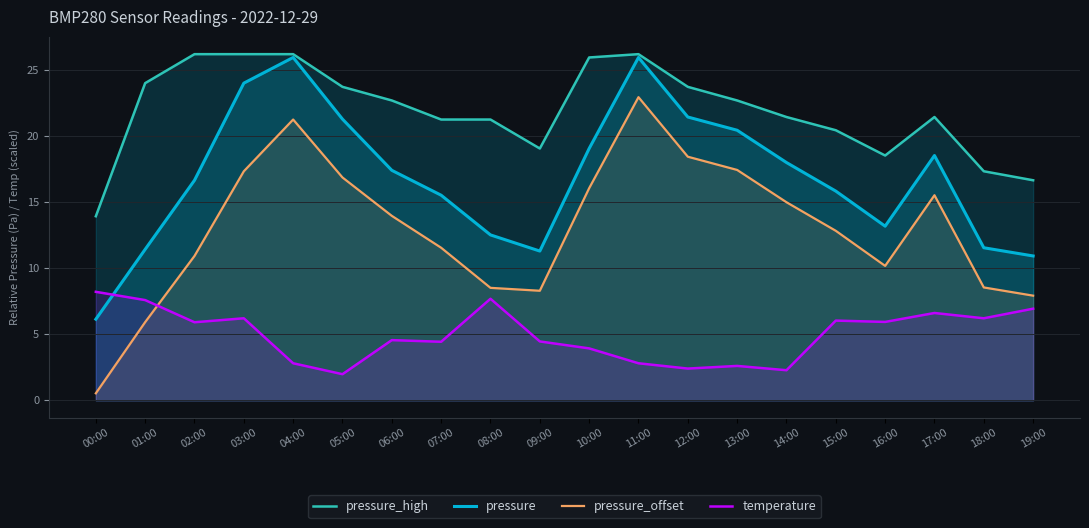

What is the sum of the pressure_offset values at 02:00 and 00:00?

11.4